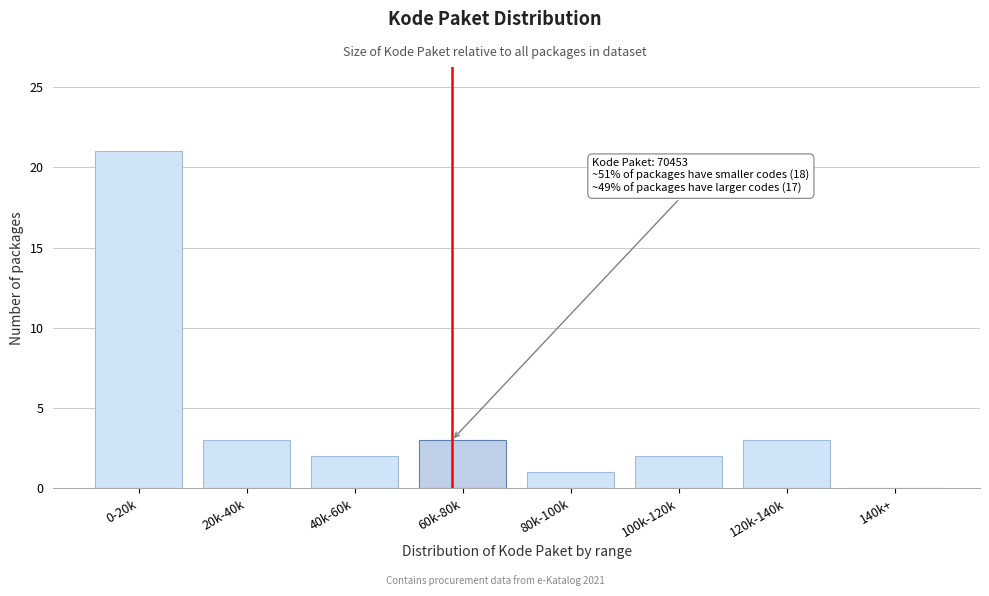

Reading left to right, what are all the values shown in this chart?

0-20k=21	20k-40k=3	40k-60k=2	60k-80k=3	80k-100k=1	100k-120k=2	120k-140k=3	140k+=0